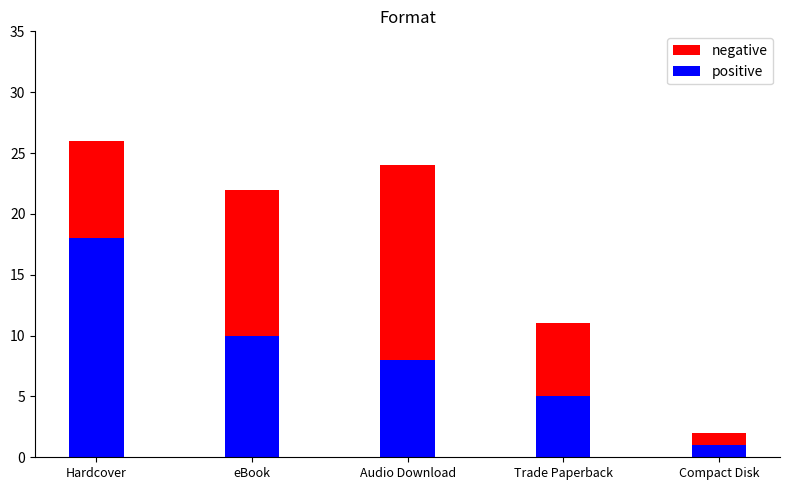

Which series changed the most between eBook and Trade Paperback?

negative